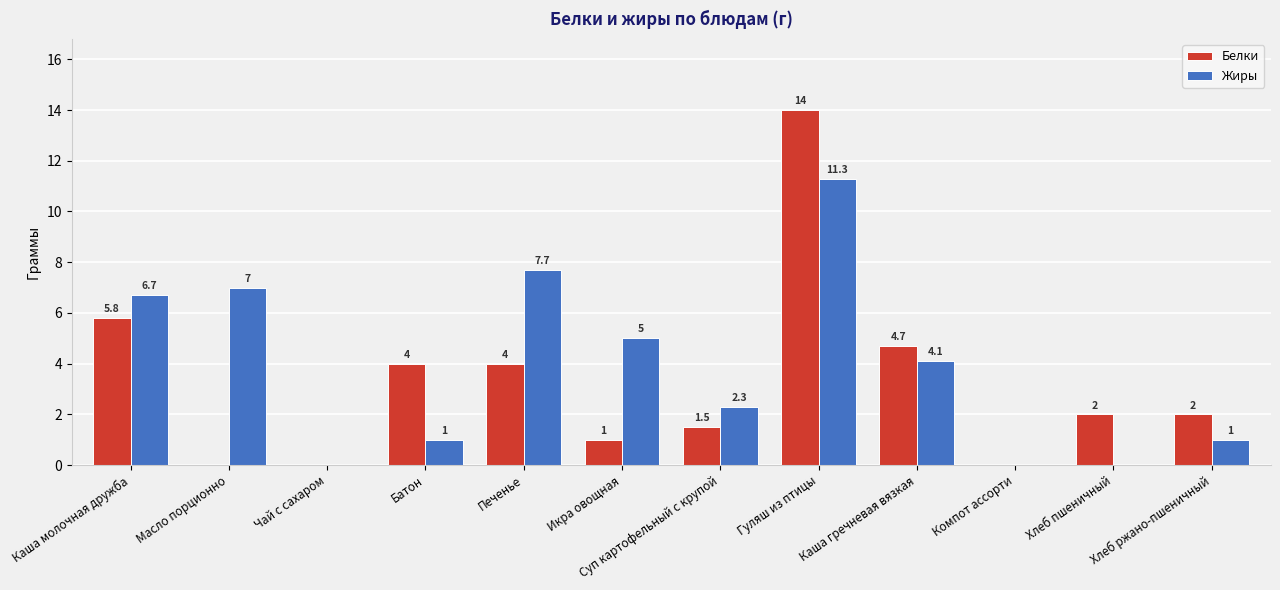

Which series changed the most between Суп картофельный с крупой and Хлеб пшеничный?

Жиры